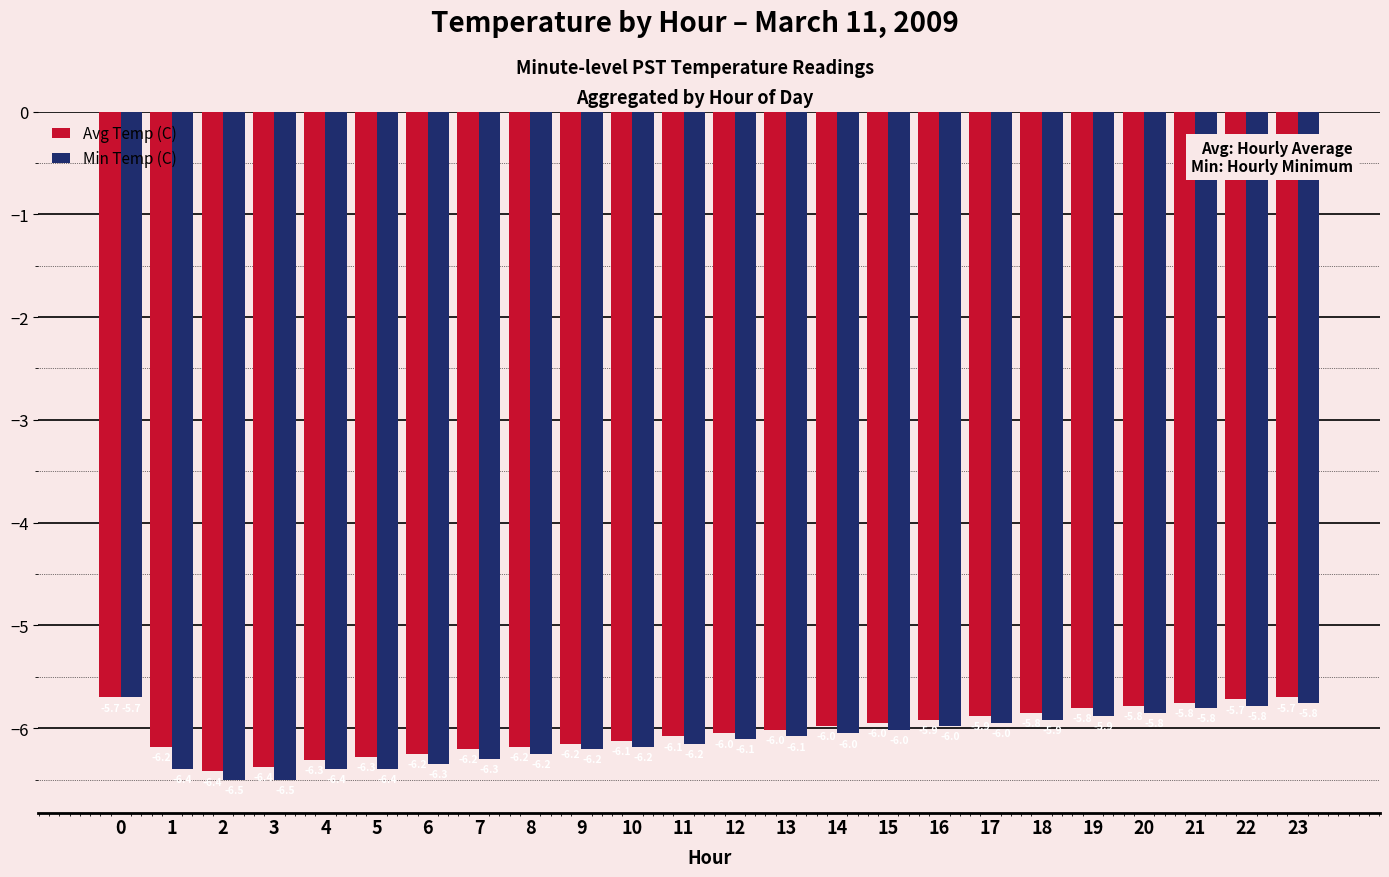

Which series changed the most between 1 and 12?

Min Temp (C)